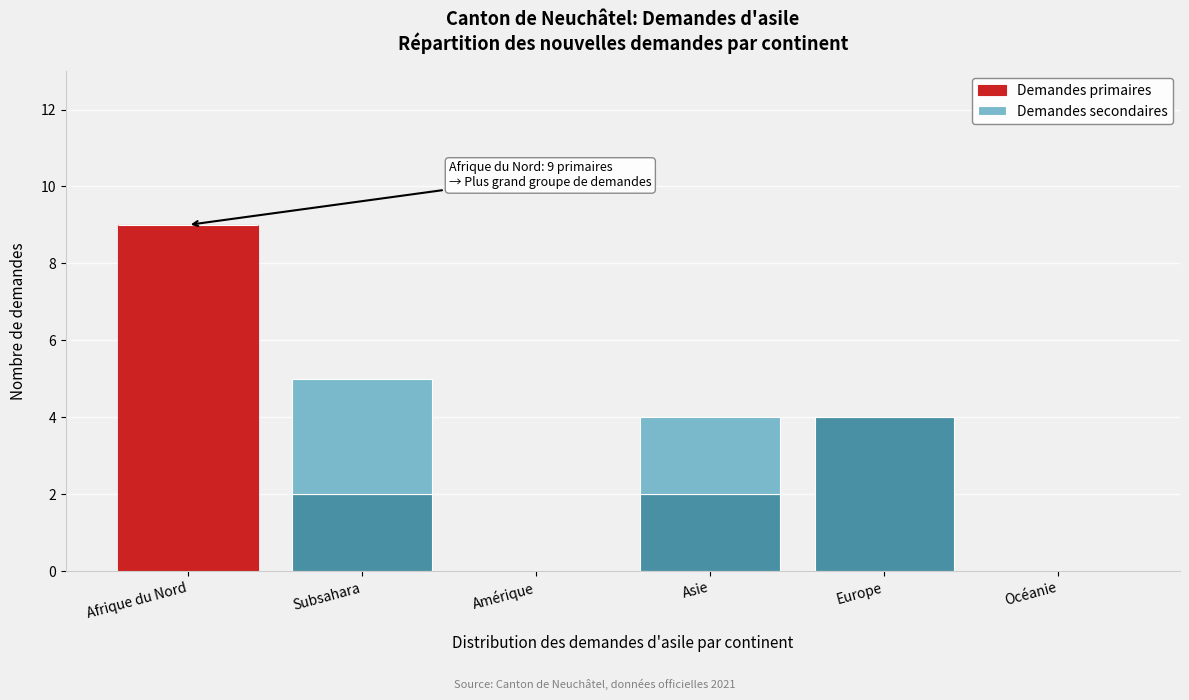

Reading right to left, list the values for the Demandes primaires series.

Océanie=0	Europe=4	Asie=2	Amérique=0	Subsahara=2	Afrique du Nord=9